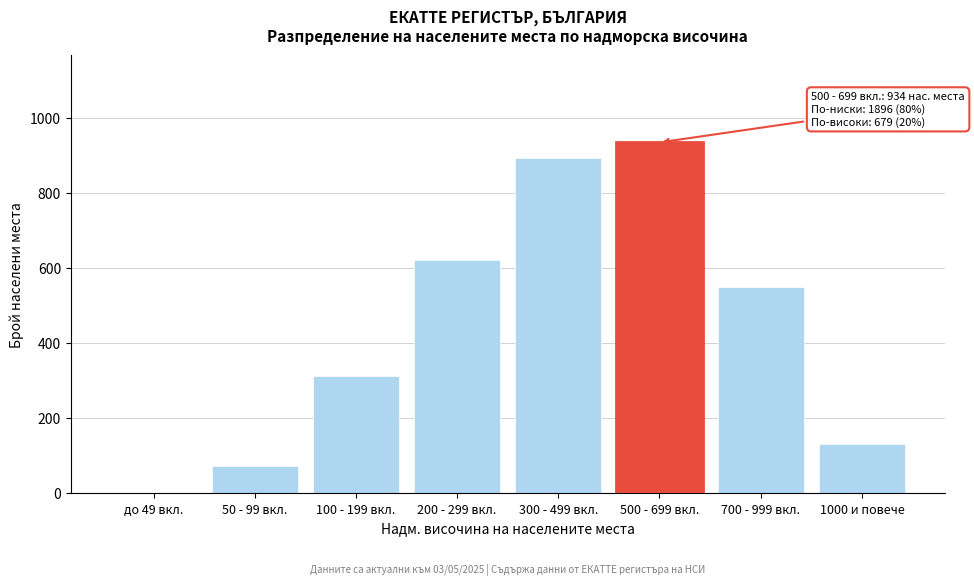

Reading left to right, extract all data points from this chart.

до 49 вкл.=0	50 - 99 вкл.=71	100 - 199 вкл.=312	200 - 299 вкл.=621	300 - 499 вкл.=892	500 - 699 вкл.=934	700 - 999 вкл.=548	1000 и повече=131